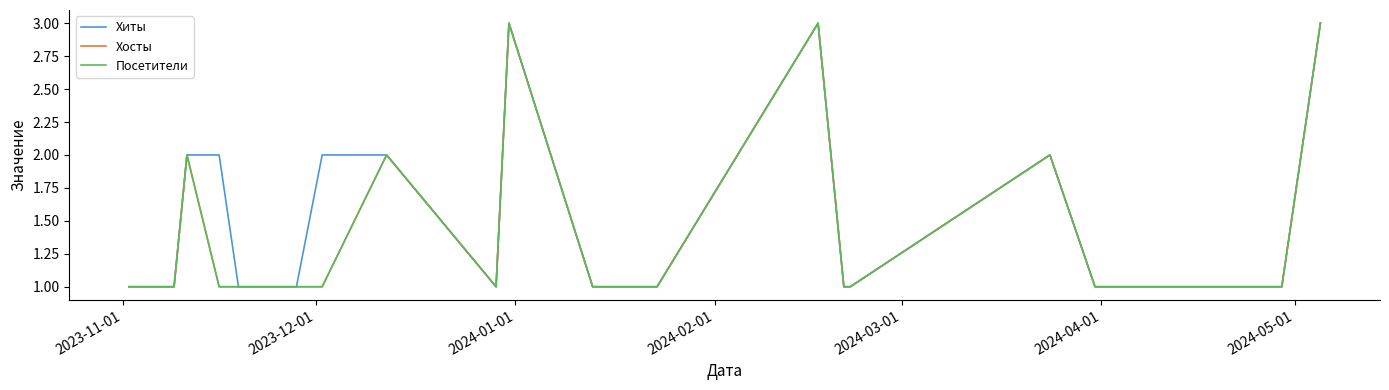

True or false: Хосты and Посетители cross at least once.

False